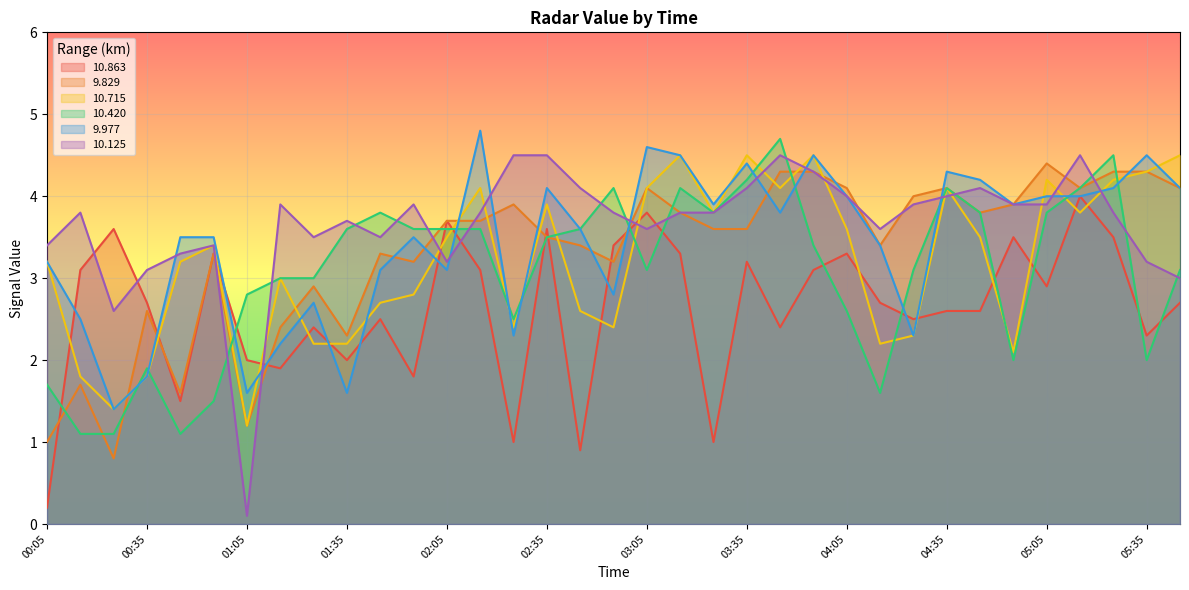

At which category is the sum across all series the highest?

05:15